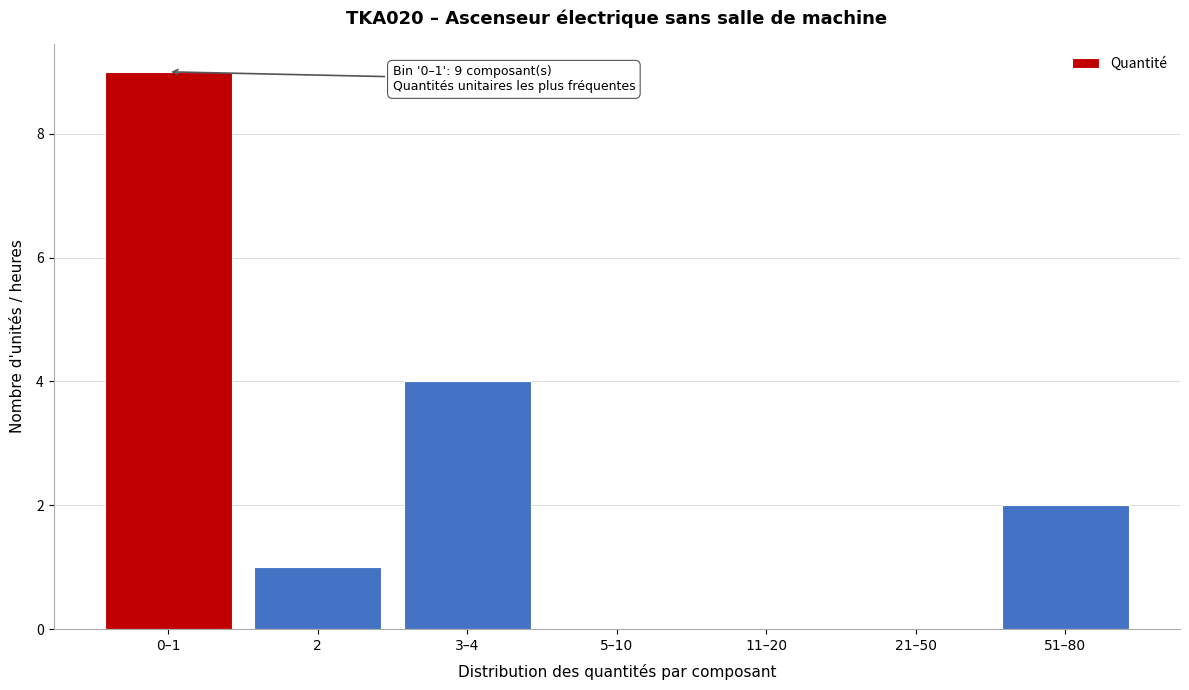

Reading right to left, list all the values displayed in this chart.

51–80=2	21–50=0	11–20=0	5–10=0	3–4=4	2=1	0–1=9